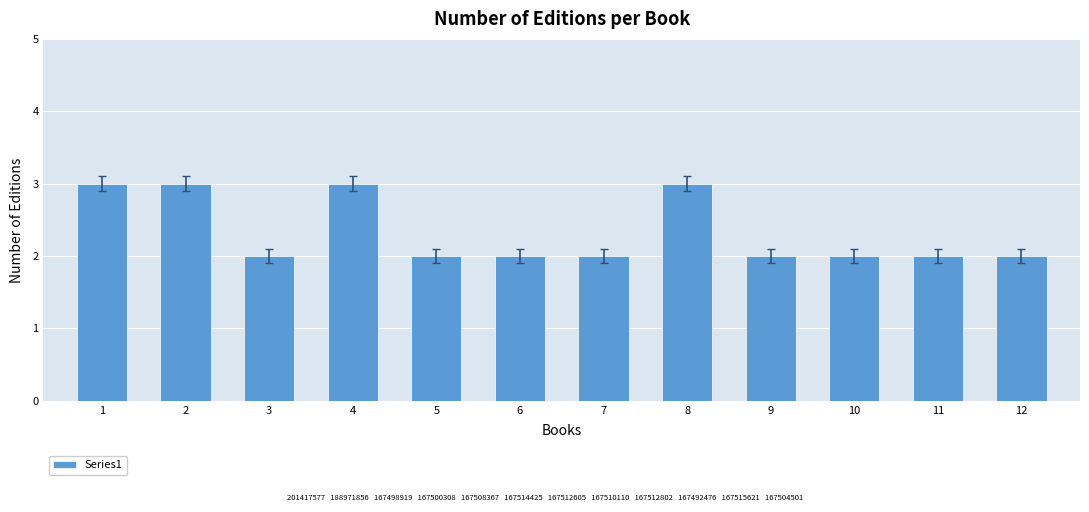

Approximately how many times larger is the value at 7 compared to 1?

0.7